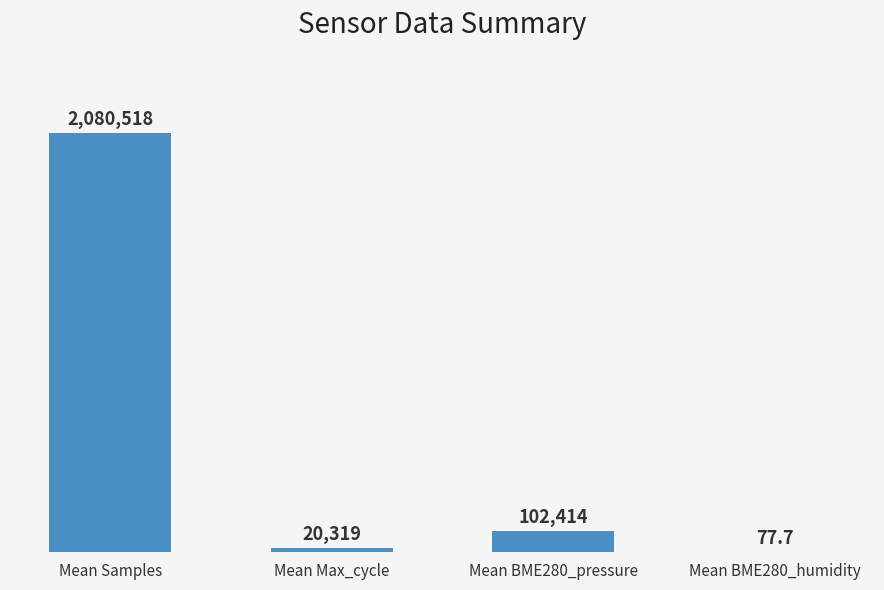

Where is the data nearest to the value 1040297?

Mean BME280_pressure